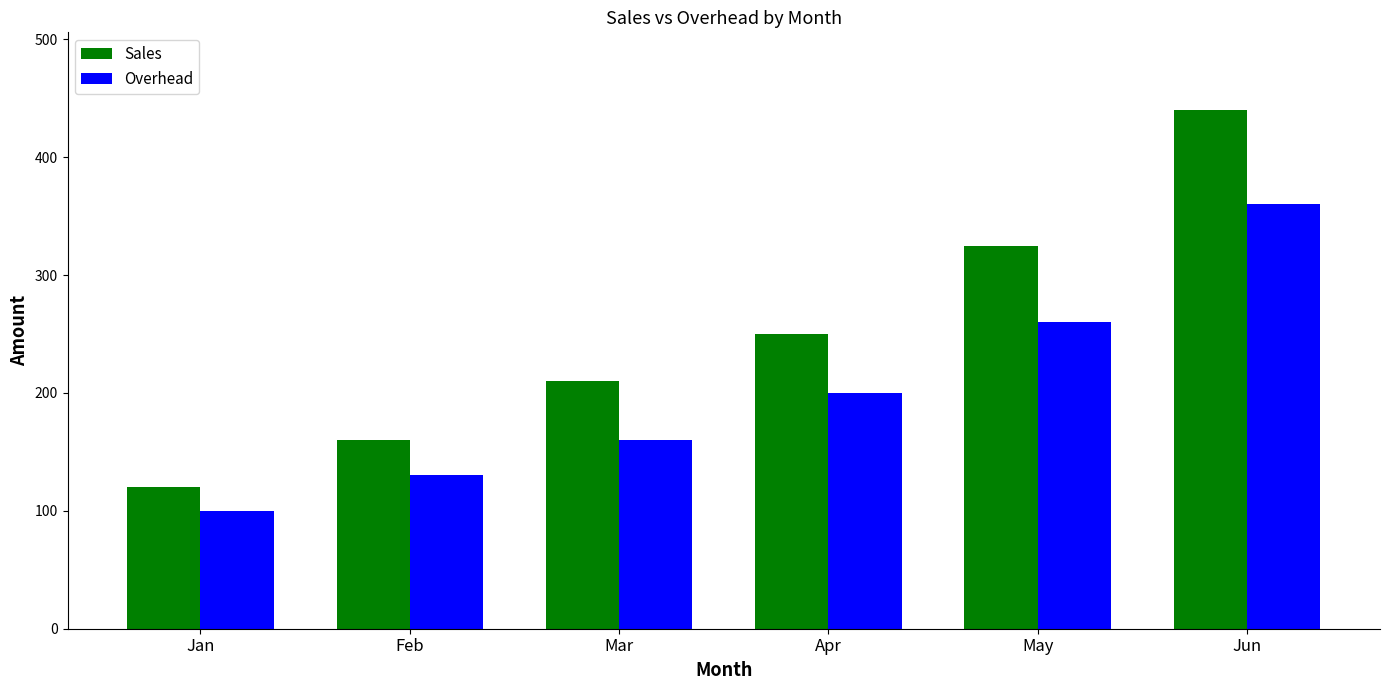

What value does the Sales series have at Jan, to the nearest 5?

120